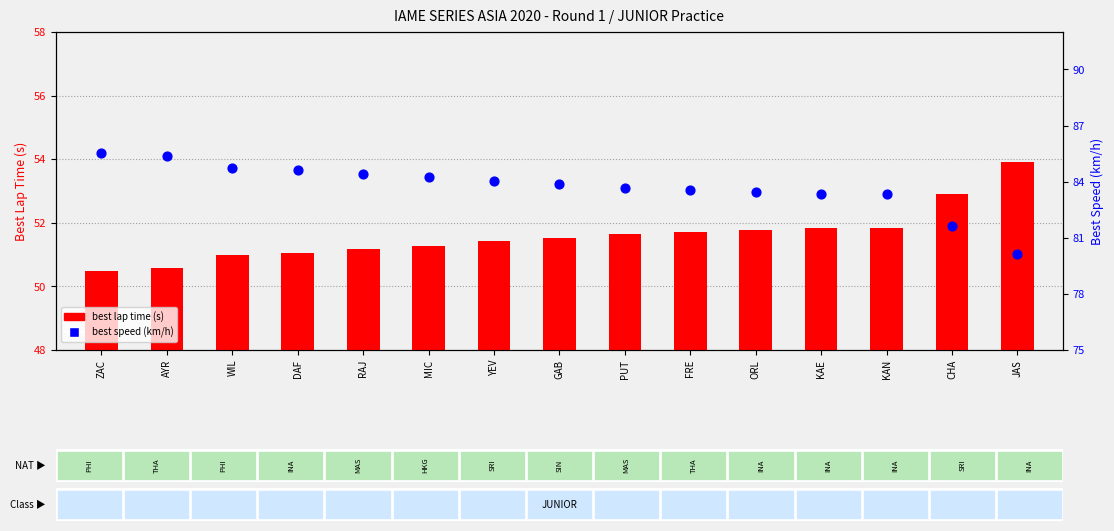

At how many categories does at least one series exceed 77?

15